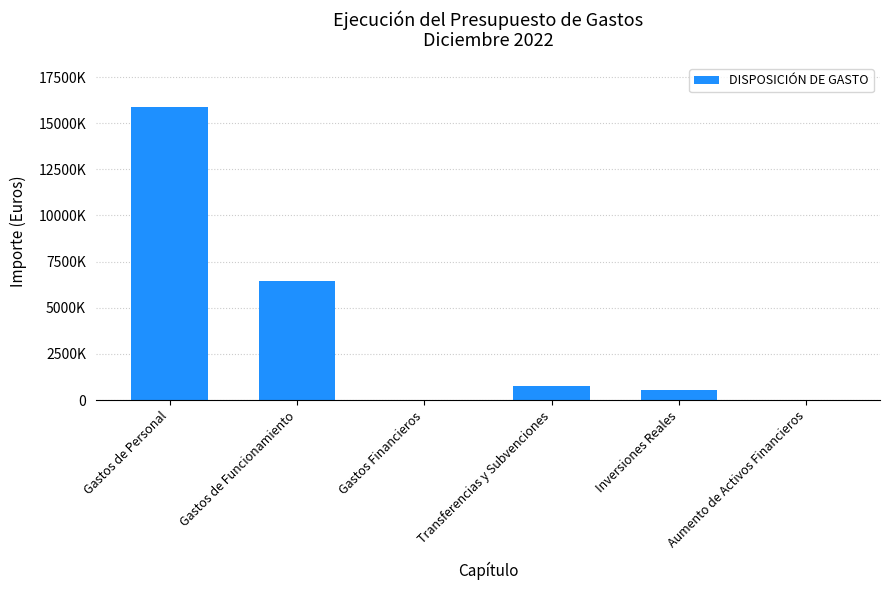

The chart shows a value of 212.1 at Gastos Financieros. True or false?

False